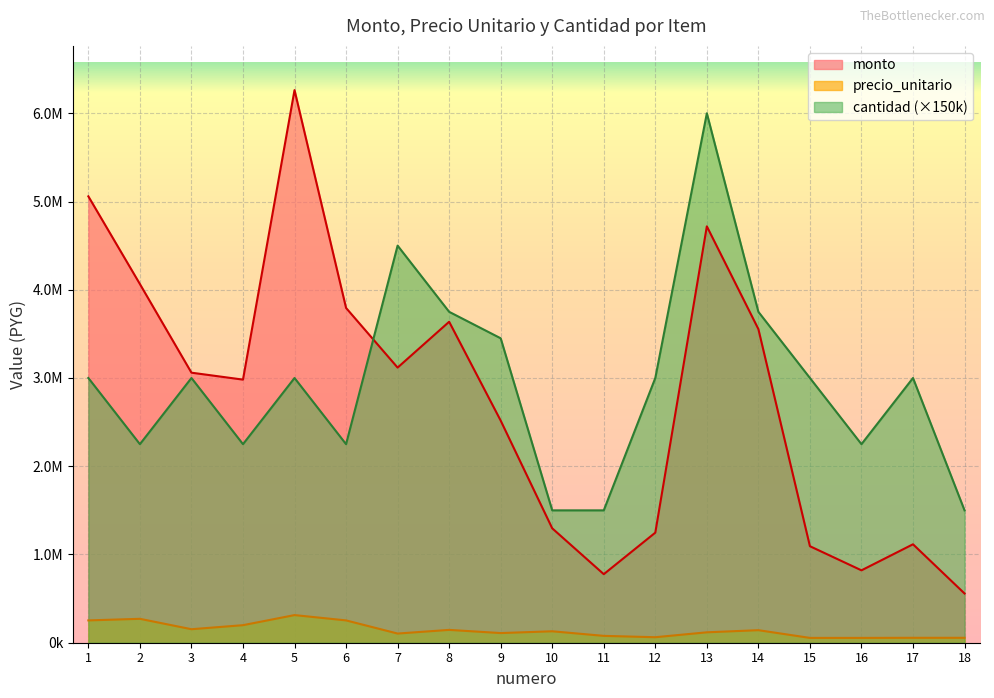

What is the difference between the cantidad values at 16 and 15?

750000